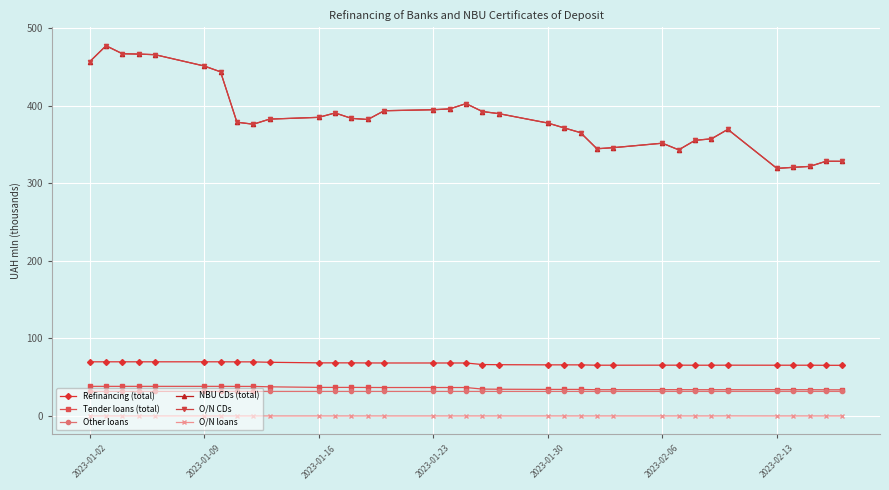

Does the chart have visible grid lines?

Yes